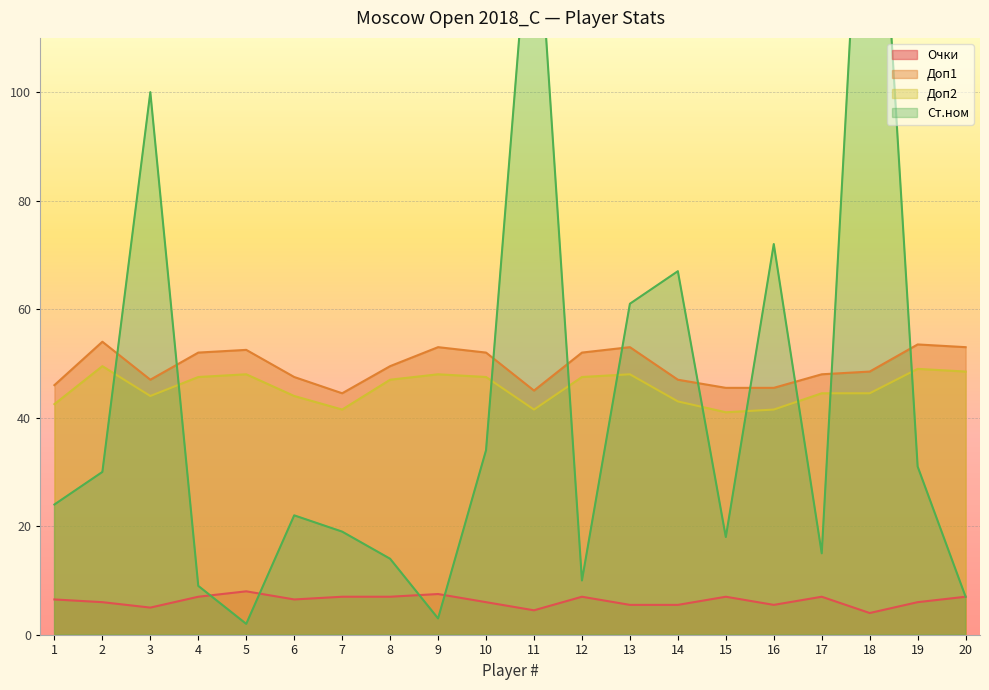

What is the spread (max minus min) of values at 3?

95.0